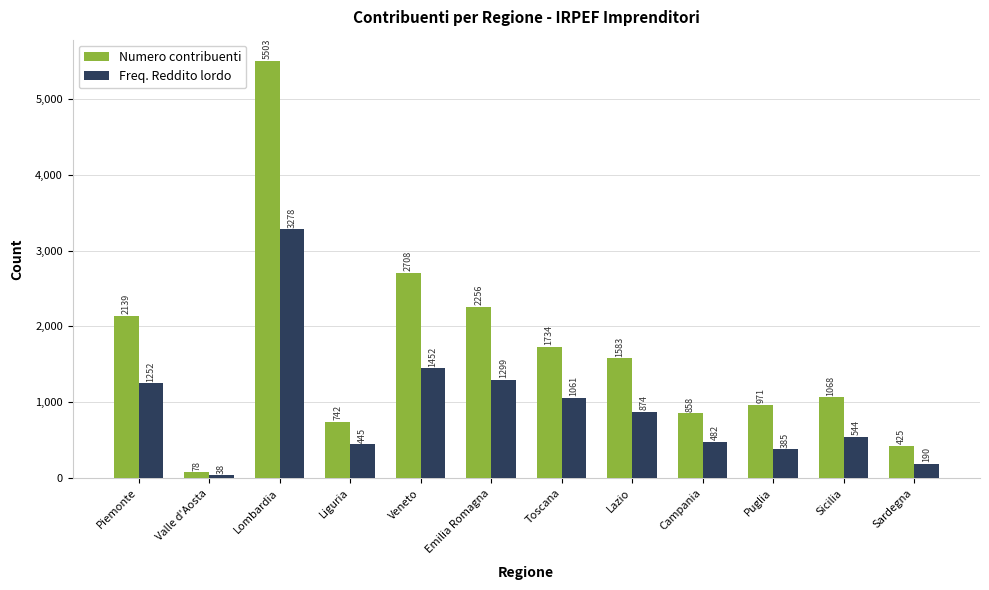

At which label is Numero contribuenti closest to 2790?

Veneto